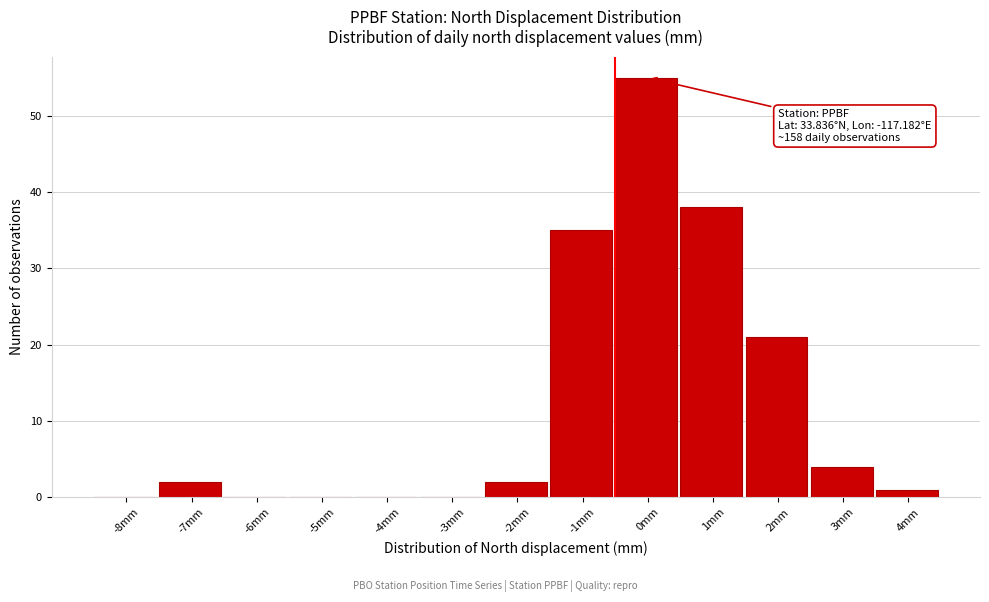

Reading left to right, what are all the values shown in this chart?

-8mm=0	-7mm=2	-6mm=0	-5mm=0	-4mm=0	-3mm=0	-2mm=2	-1mm=35	0mm=55	1mm=38	2mm=21	3mm=4	4mm=1